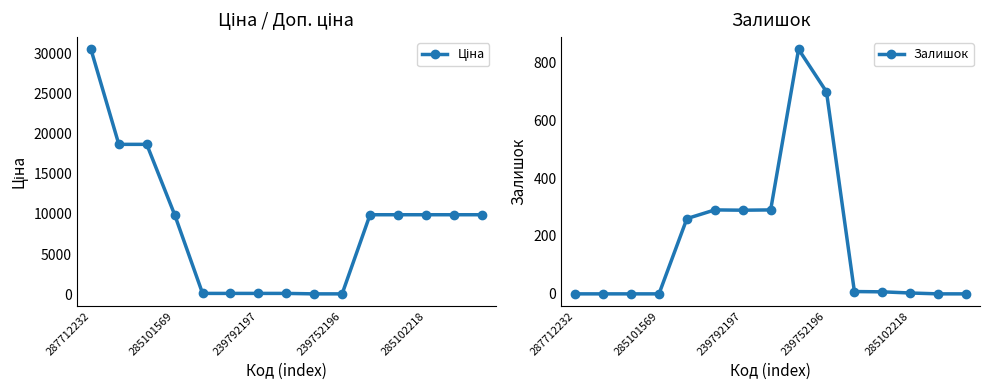

Which series ends up on top after the final intersection of Ціна and Залишок?

Ціна